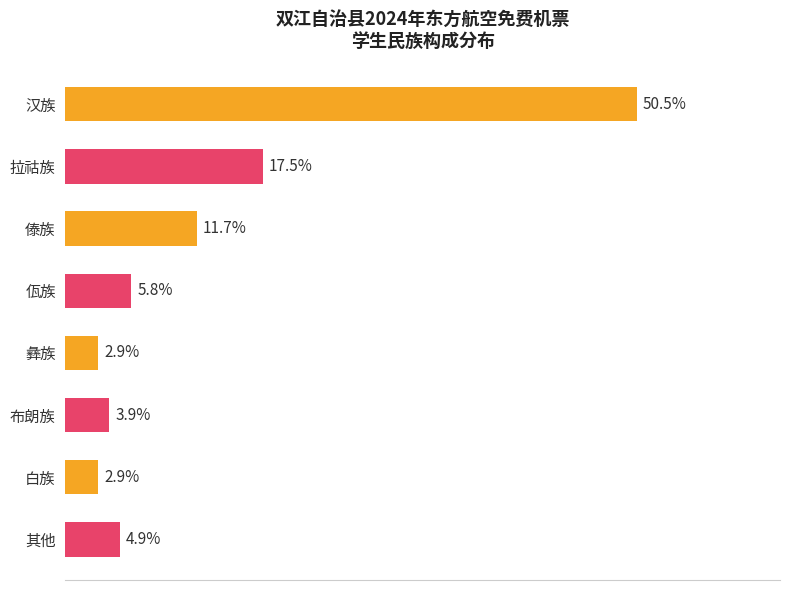

Between 其他 and 白族, which is larger?

其他